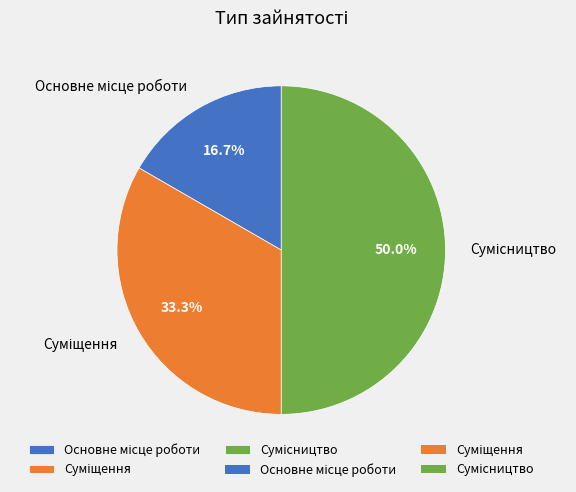

How many segments does this pie chart have?

3